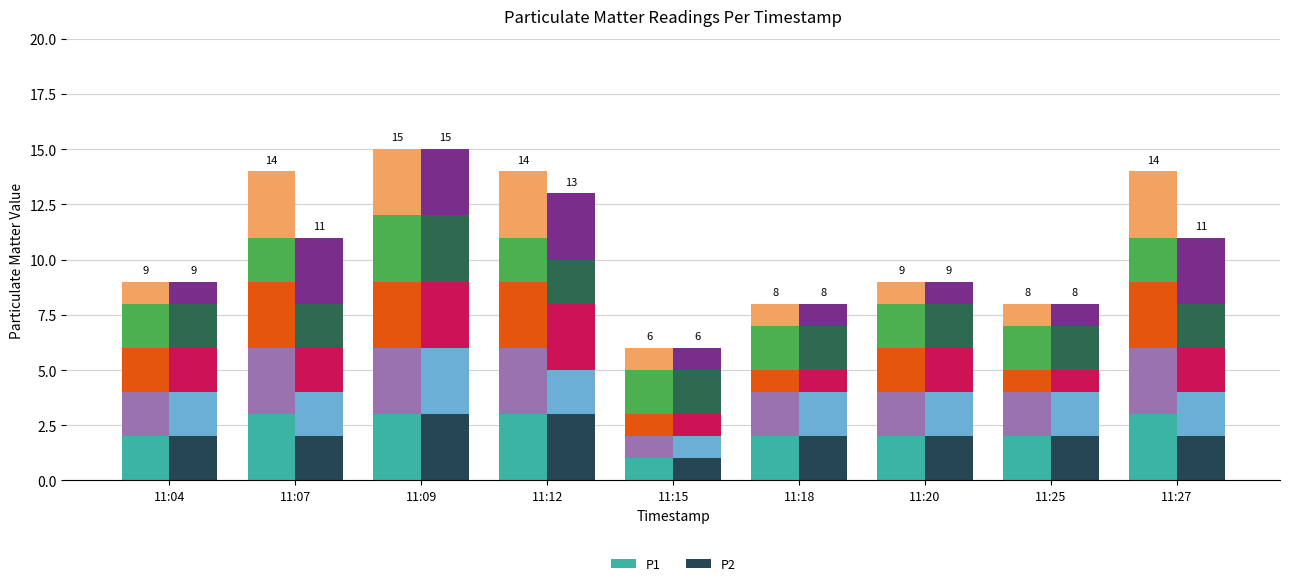

What is the sum of the P1 values at 11:04 and 11:20?

4